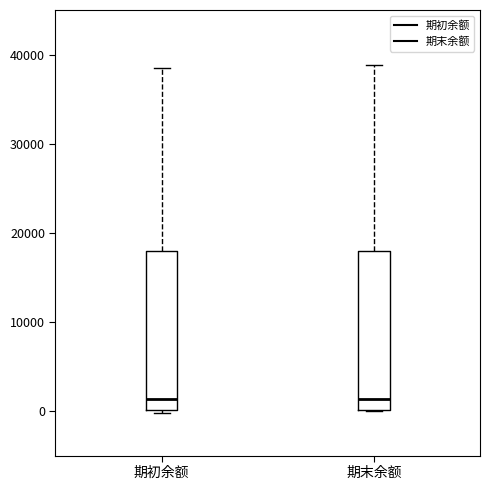

Reading left to right, transcribe this box plot: for each box, give where its median line is, the range the box spans, and where its two whiskers end, as read against the y-axis. The values are not printed on the chart, so give them approximately, as read against the axis.

期初余额: median 1000, box 0 to 18000, whiskers 0 to 38000
期末余额: median 1000, box 0 to 18000, whiskers 0 to 39000